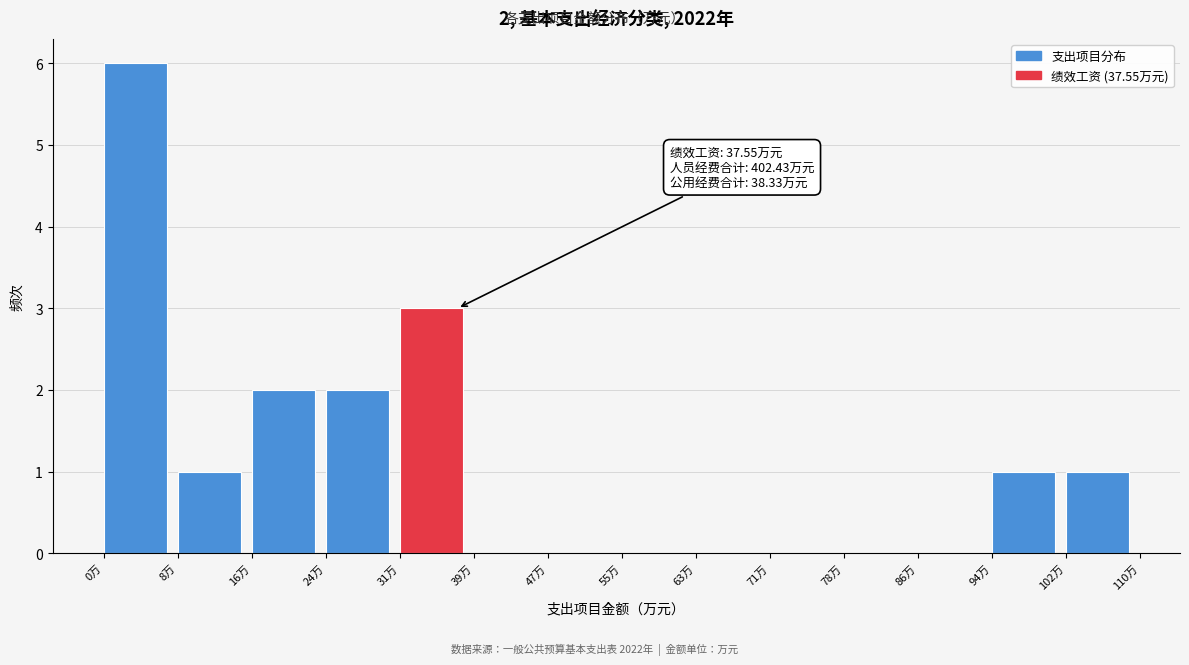

Which range on the x-axis has the tallest bar?

0 to 8